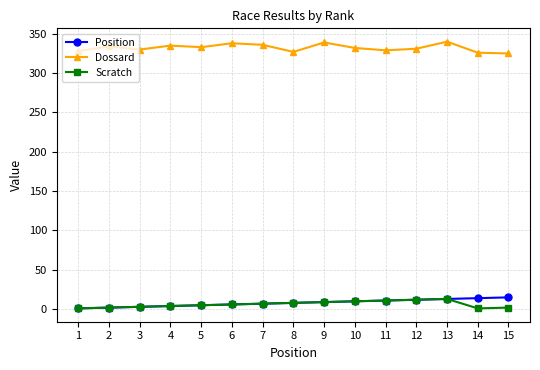

The value of Scratch at 3 is 3. True or false?

True